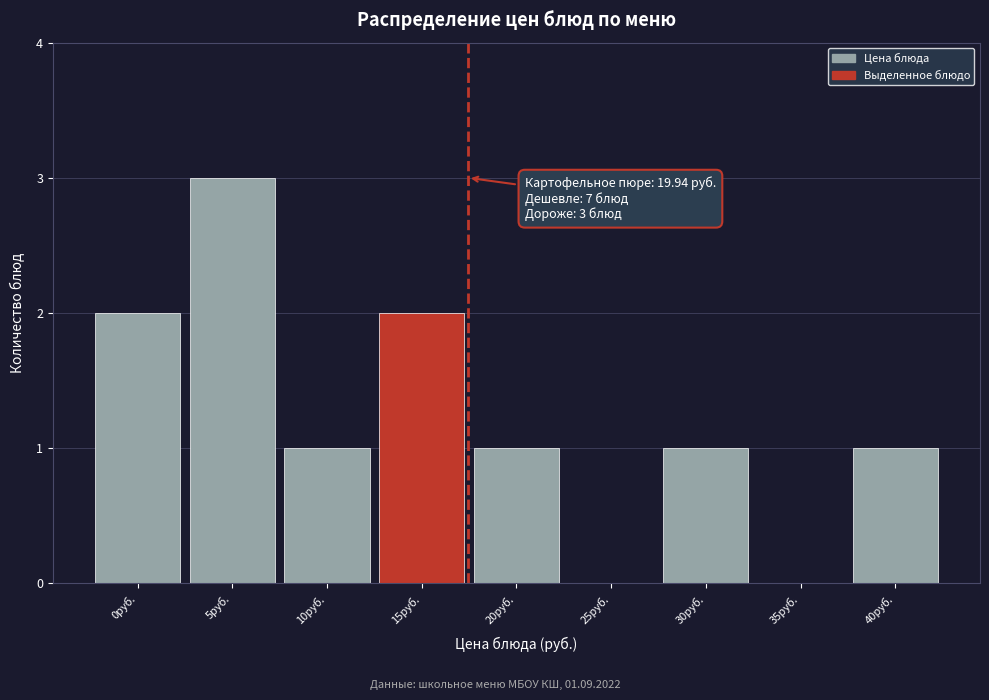

Reading left to right, extract all data points from this chart.

0руб.=2	5руб.=3	10руб.=1	15руб.=2	20руб.=1	25руб.=0	30руб.=1	35руб.=0	40руб.=1